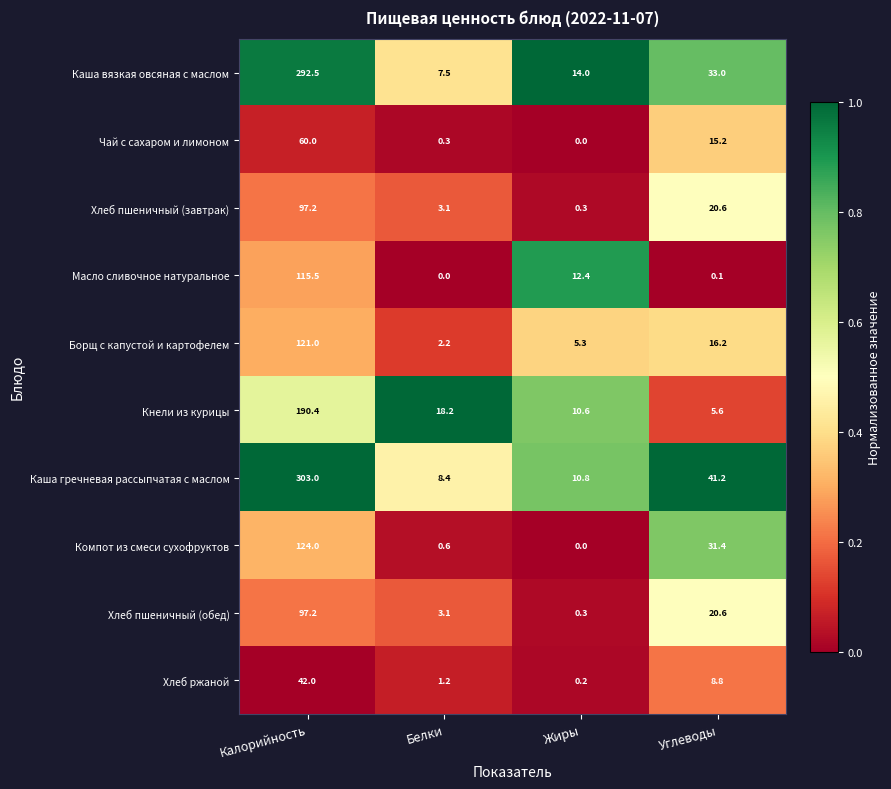

Is the value of Каша вязкая овсяная с маслом at Углеводы greater than the value of Хлеб пшеничный (обед) at Калорийность?

No